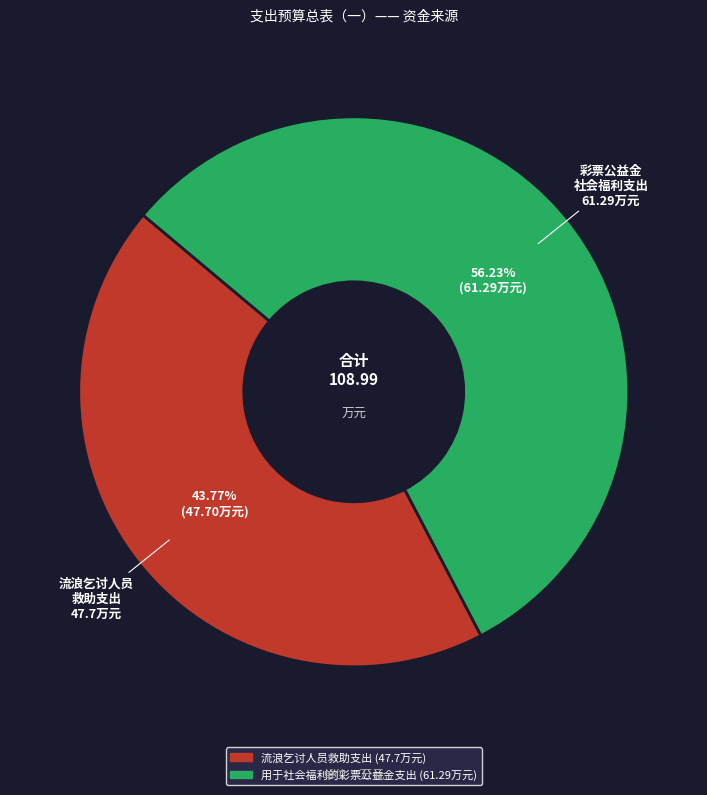

What percentage is the 用于社会福利的彩票公益金支出 slice, to the nearest percent?

56%